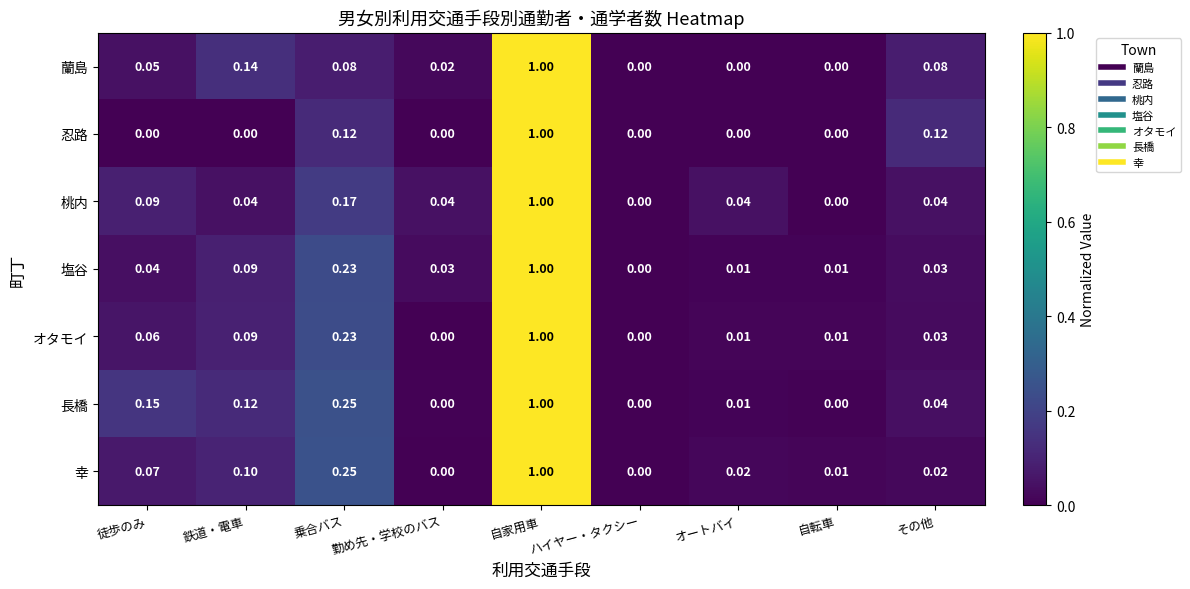

At which category does the chart reach its peak across all series?

自家用車